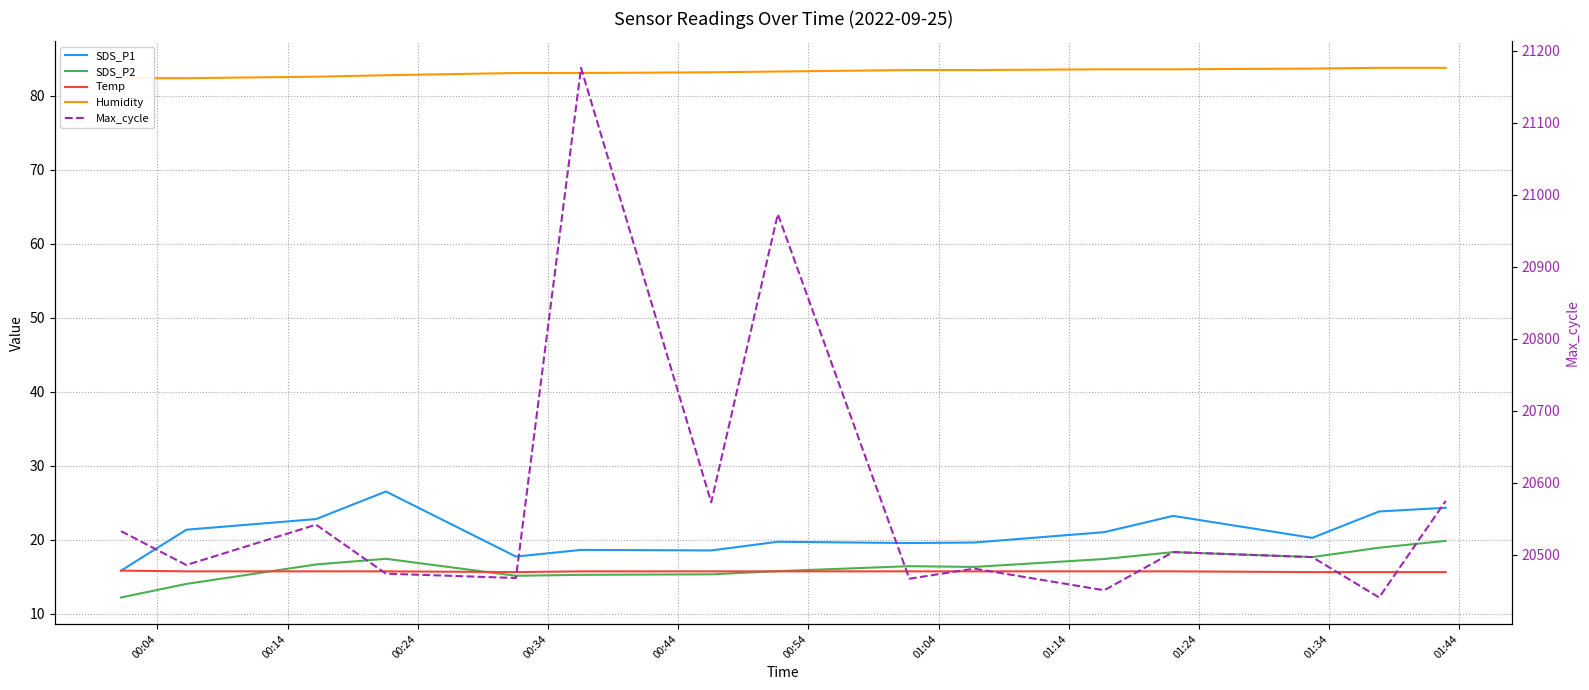

What is the difference between the second highest and minimum values in the Max_cycle series?

532.0